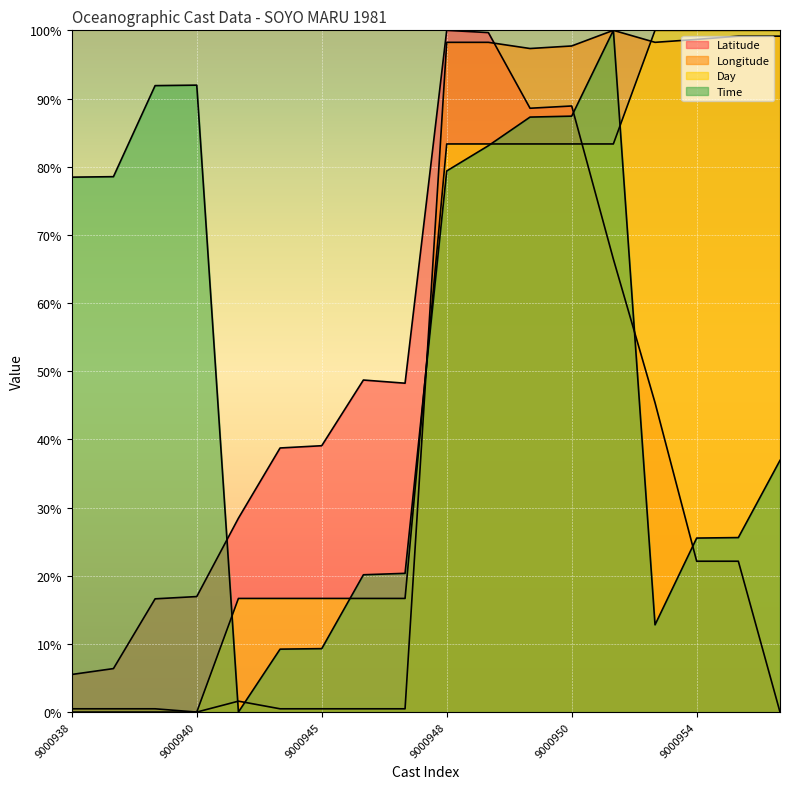

Reading left to right, list all the values displayed in this chart.

Latitude: 5.5	6.4	16.6	16.9	28.4	38.7	39.1	48.7	48.2	100.0	99.7	88.6	88.9	66.4	45.4	22.1	22.1	0.0
Longitude: 0.5	0.5	0.5	0.0	1.6	0.5	0.5	0.5	0.5	98.2	98.2	97.3	97.7	100.0	98.2	98.7	99.1	99.1
Day: 0.0	0.0	0.0	0.0	16.7	16.7	16.7	16.7	16.7	83.3	83.3	83.3	83.3	83.3	100.0	100.0	100.0	100.0
Time: 78.5	78.5	91.9	92.0	0.0	9.2	9.3	20.1	20.3	79.4	83.1	87.3	87.4	100.0	12.8	25.5	25.6	36.9